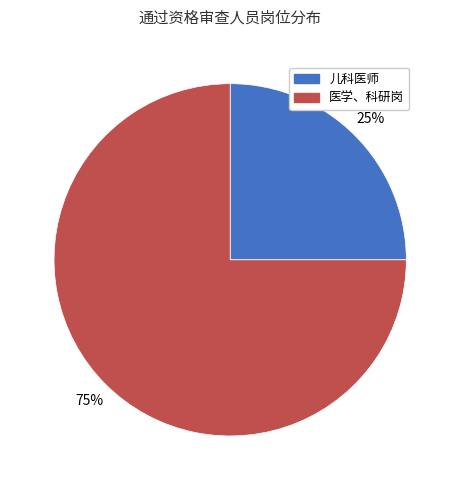

To the nearest percent, what is the difference between the largest and smallest slice percentages?

50%